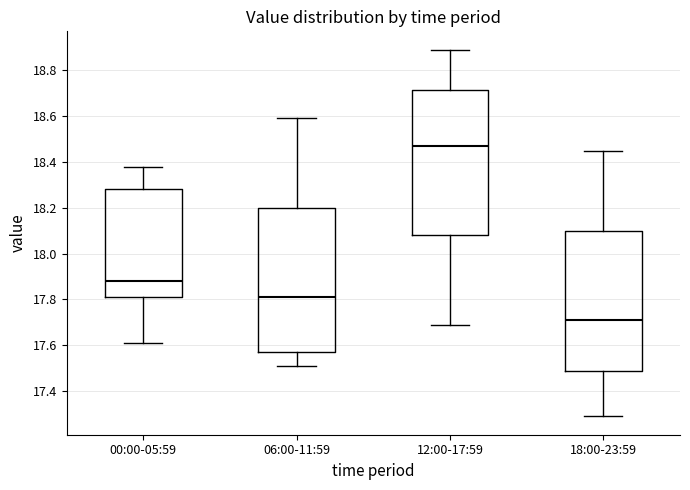

Reading left to right, transcribe this box plot: for each box, give where its median line is, the range the box spans, and where its two whiskers end, as read against the y-axis. The values are not printed on the chart, so give them approximately, as read against the axis.

00:00-05:59: median 17.88, box 17.82 to 18.28, whiskers 17.62 to 18.38
06:00-11:59: median 17.82, box 17.58 to 18.20, whiskers 17.52 to 18.60
12:00-17:59: median 18.48, box 18.08 to 18.72, whiskers 17.70 to 18.90
18:00-23:59: median 17.72, box 17.50 to 18.10, whiskers 17.30 to 18.46